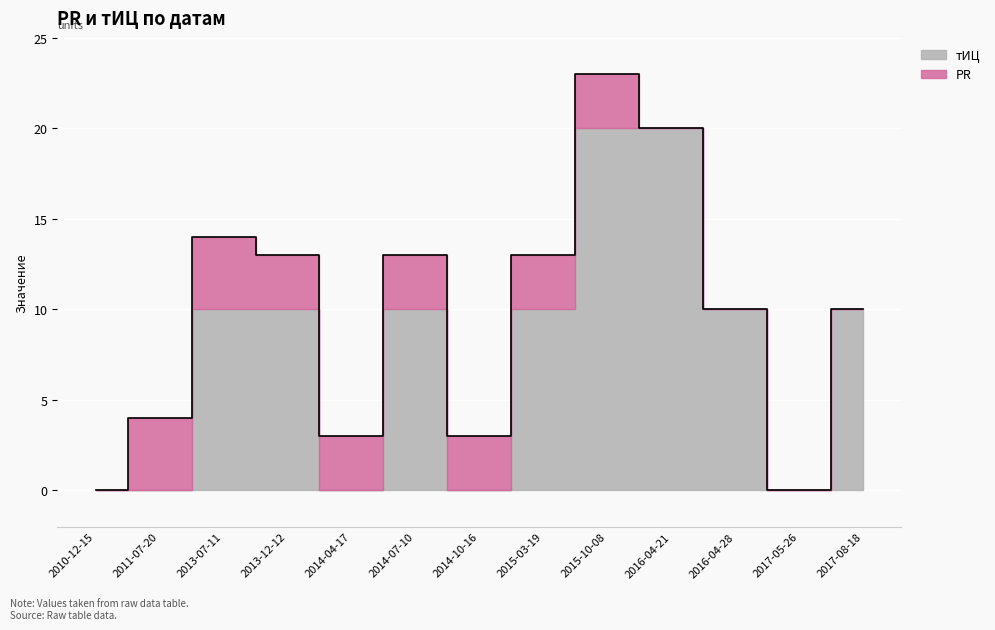

True or false: PR and тИЦ intersect in this chart.

True